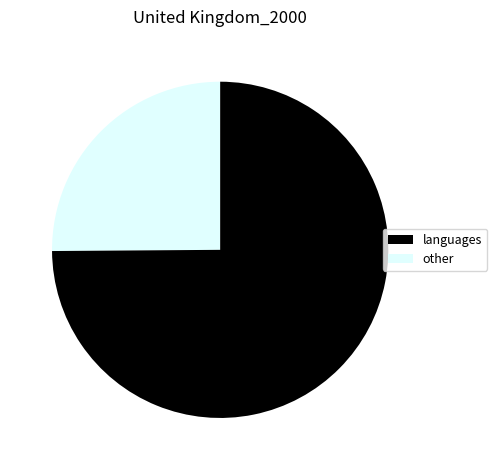

How many slices are in this pie chart?

2